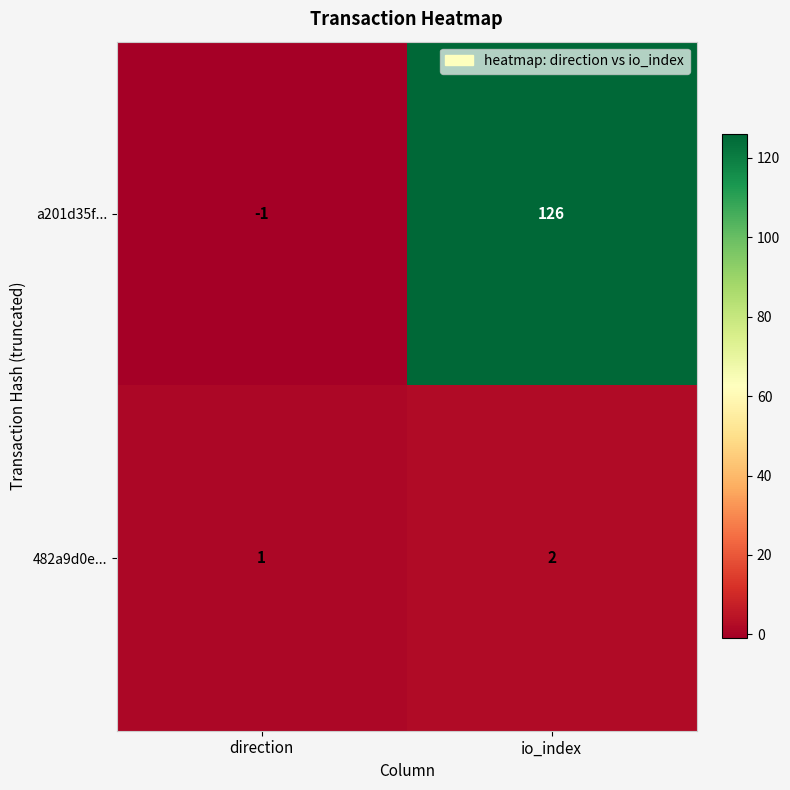

What is the highest value of the a201d35f... series?

126